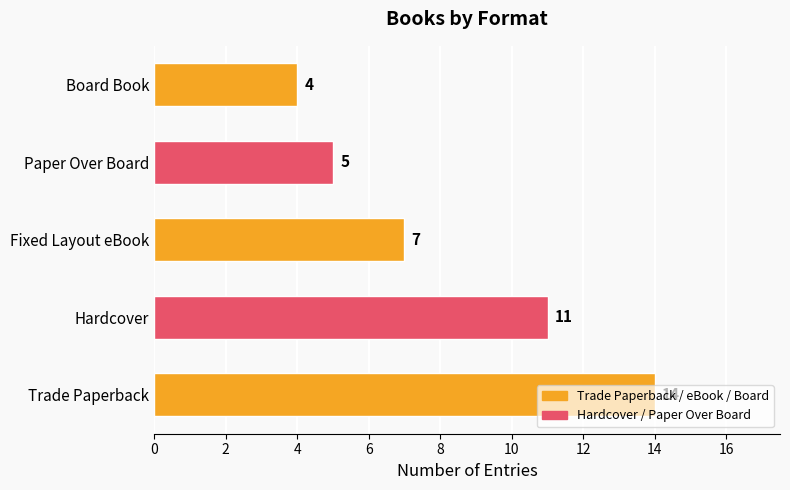

How many bars are there in total?

5